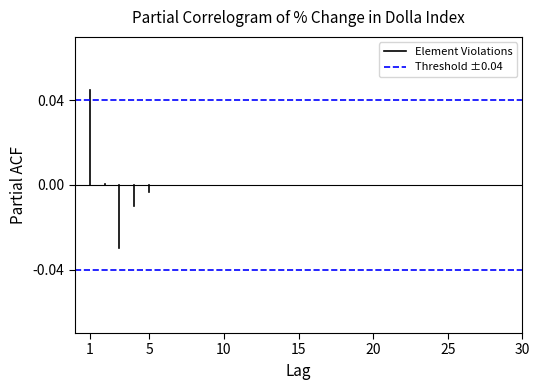

The Element Violations series shows 0.0 at 1. True or false?

True